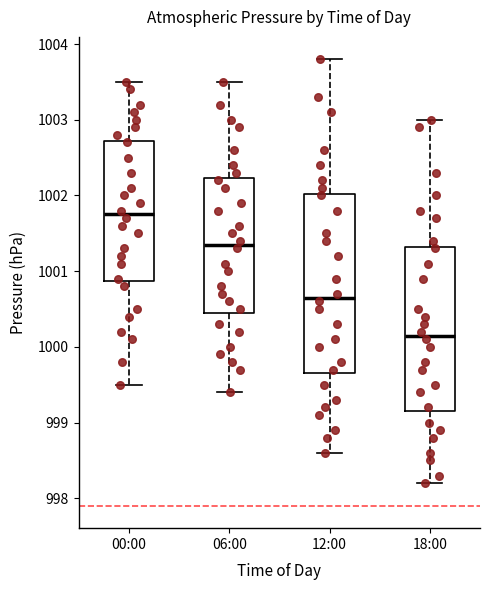

Reading left to right, read every box against the y-axis: the position of its median line, the range the box covers, and the ends of its whiskers. The values are not printed on the chart, so give them approximately, as read against the axis.

00:00: median 1001.8, box 1000.9 to 1002.7, whiskers 999.5 to 1003.5
06:00: median 1001.4, box 1000.5 to 1002.2, whiskers 999.4 to 1003.5
12:00: median 1000.7, box 999.7 to 1002.0, whiskers 998.6 to 1003.8
18:00: median 1000.2, box 999.2 to 1001.3, whiskers 998.2 to 1003.0